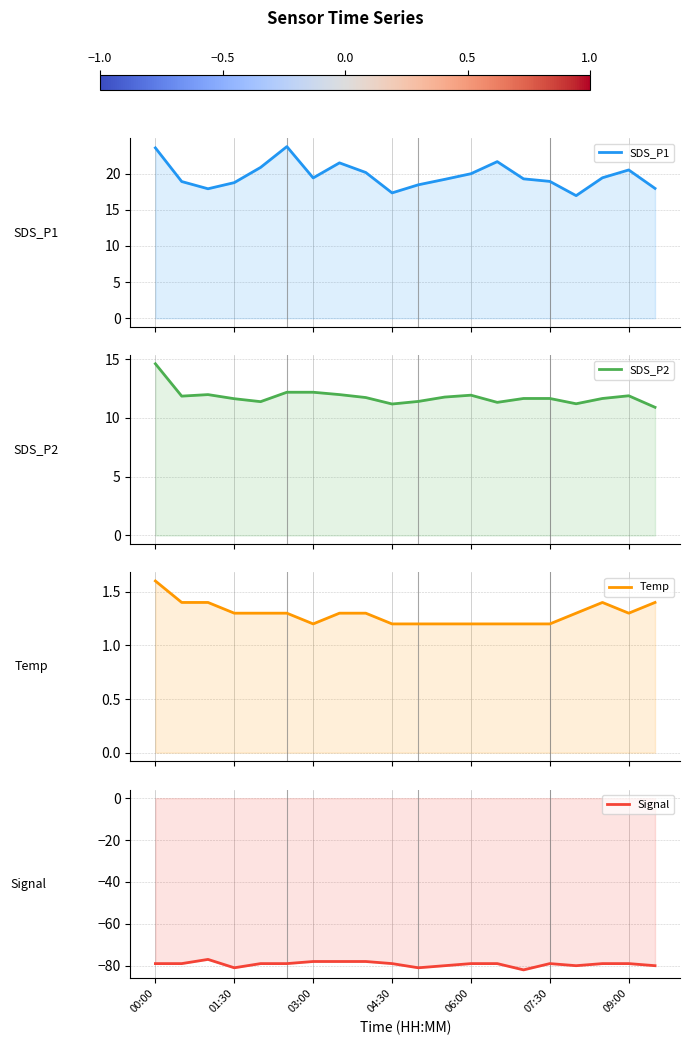

What is the difference between the highest and lowest values at 04:30?

96.3